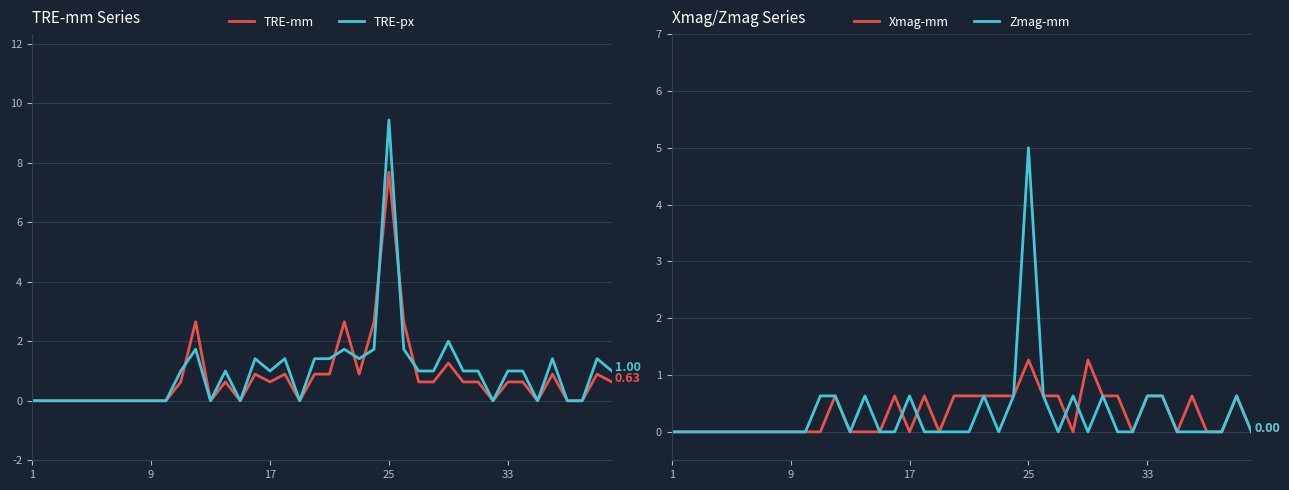

True or false: TRE-mm and Xmag-mm cross at least once.

False